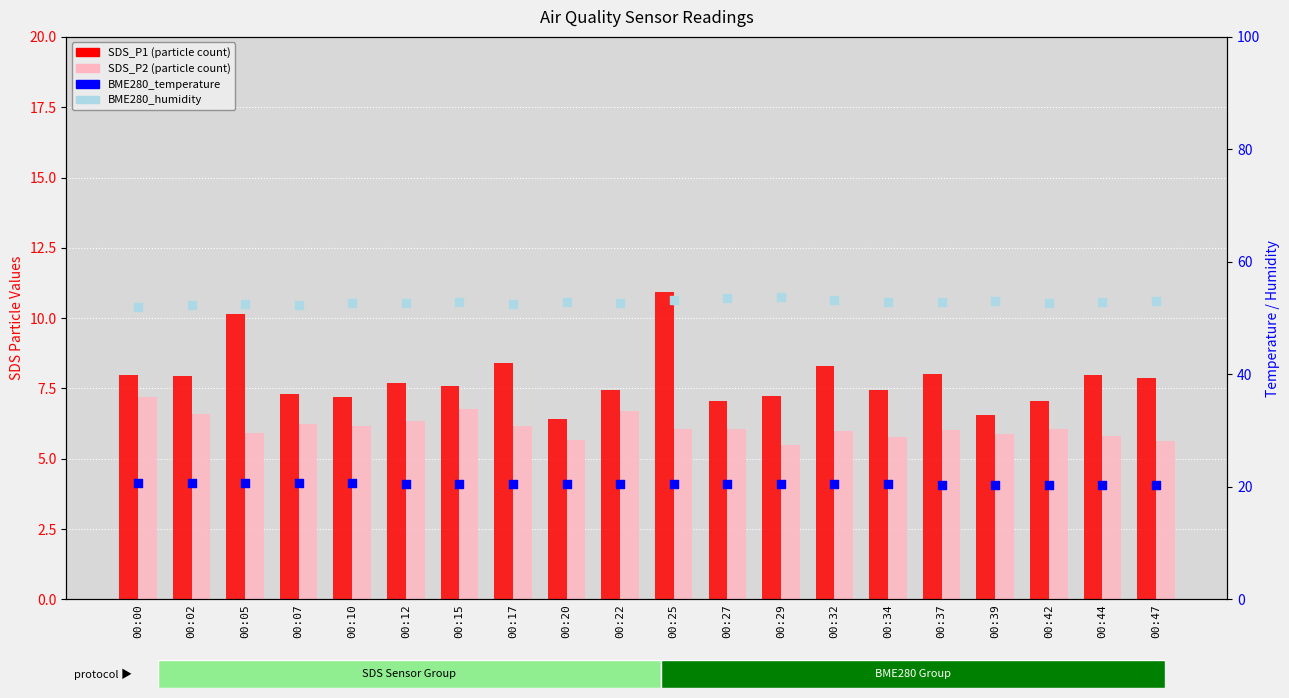

At how many categories does at least one series exceed 18?

20